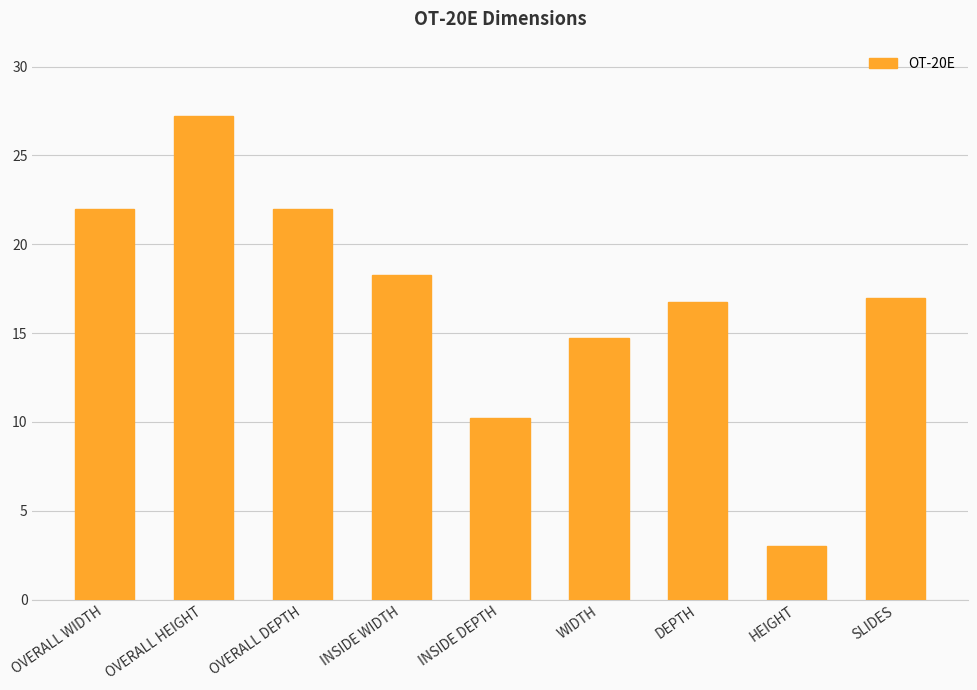

What is the label of the 5th bar from the right?

INSIDE DEPTH